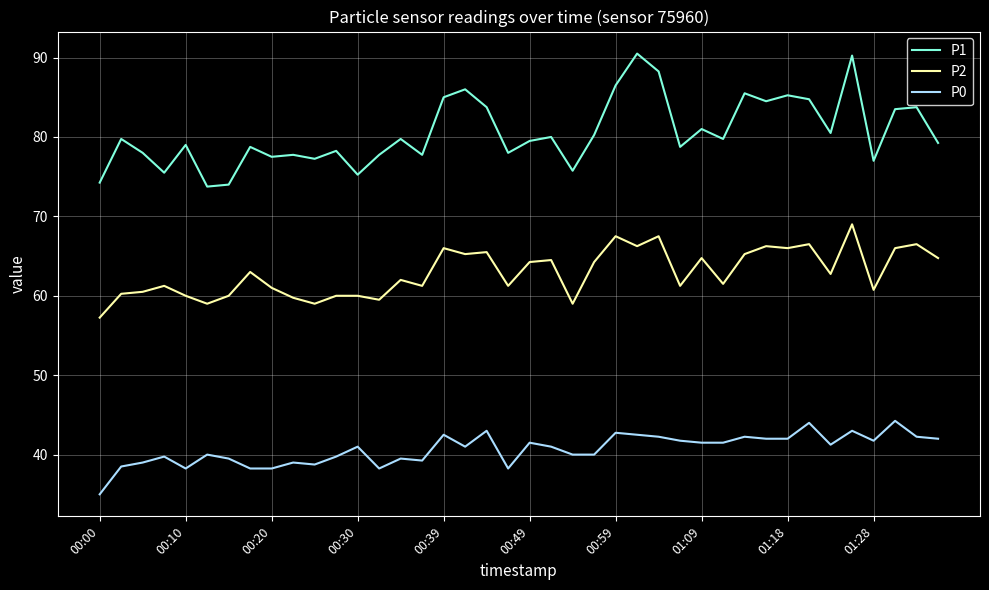

What is the average value of the P1 series?

80.5